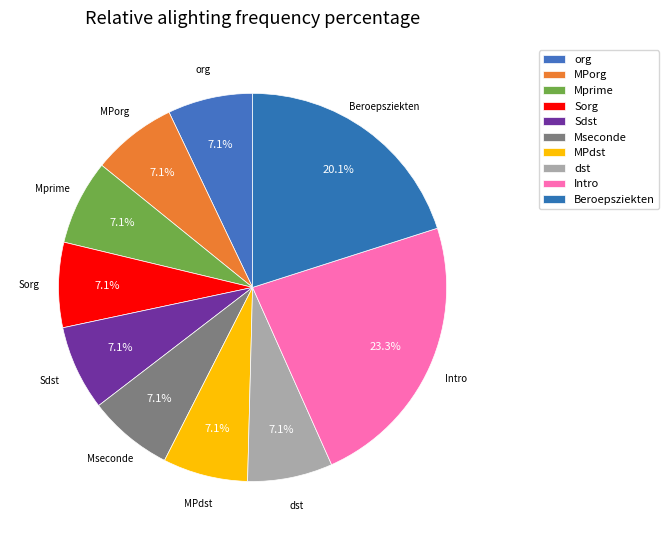

How many slices are in this pie chart?

10